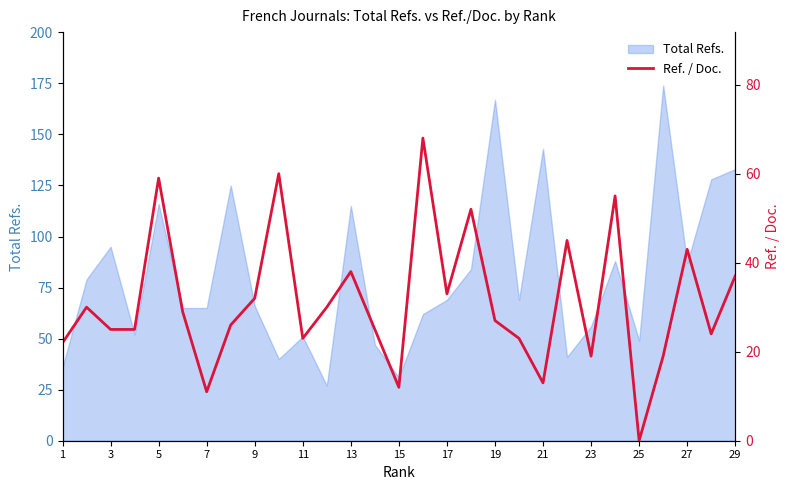

How many interior local peaks (higher than both neighbors) does the data have?

9